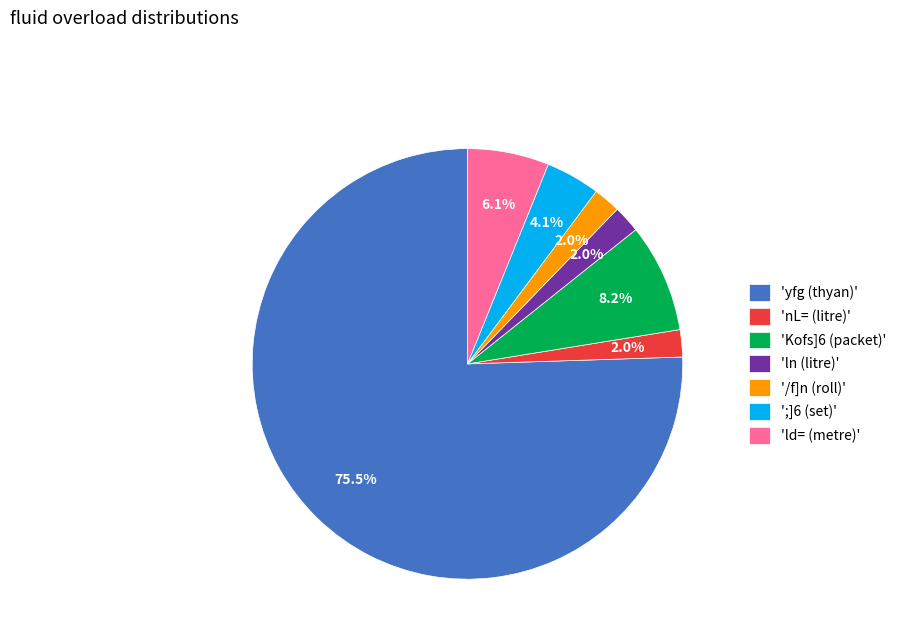

Which slice is the largest?

'yfg (thyan)'